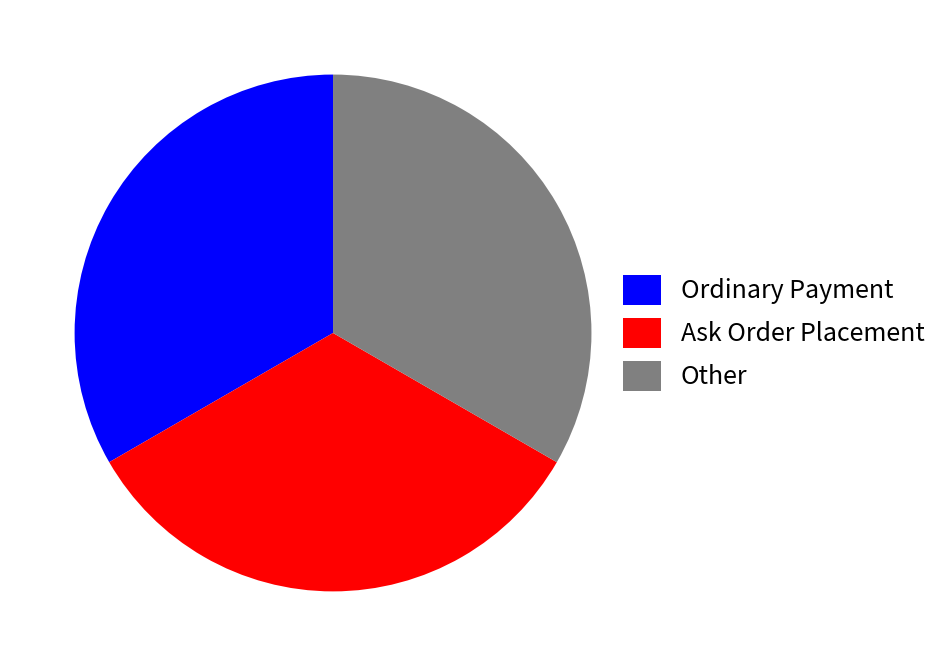

Approximately how many times larger is the value at Ask Order Placement compared to Other?

1.0